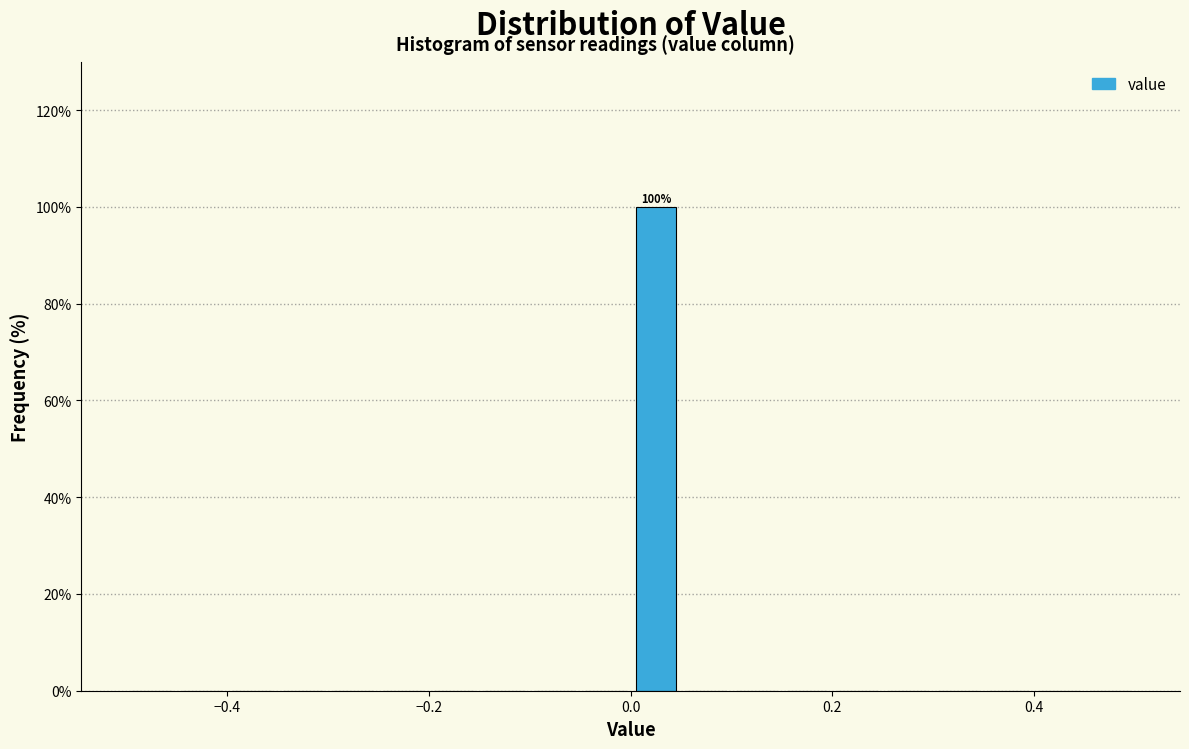

Read against the x-axis, roughly where is the centre of the tallest bar?

0.02